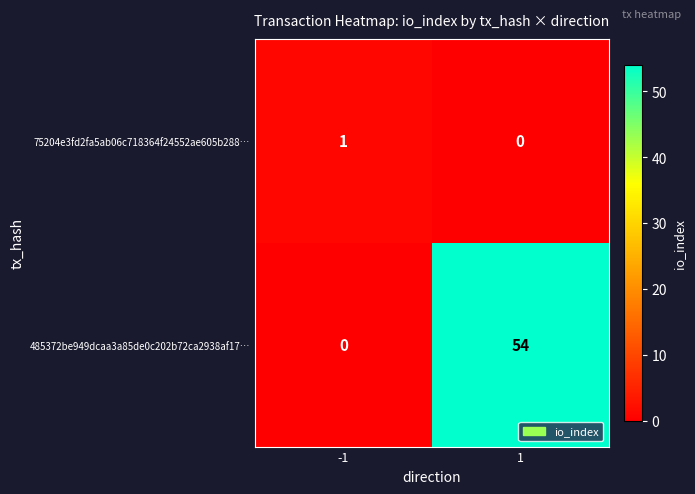

What is the sum of the 485372be949dcaa3a85de0c202b72ca2938af17… values at -1 and 1?

54